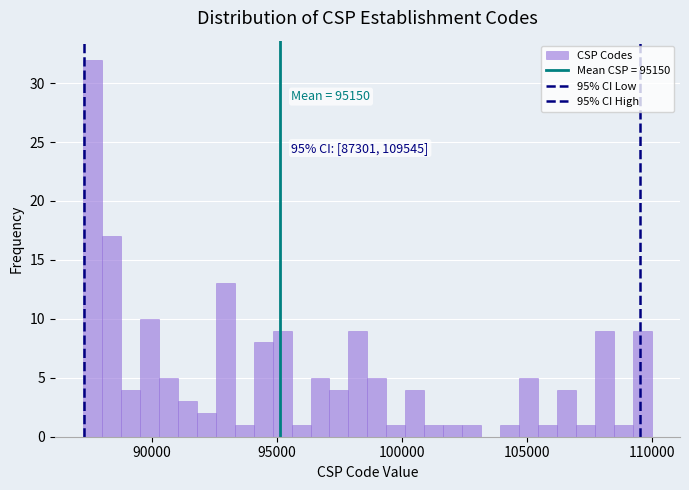

Around what value on the x-axis is the tallest bar? Give the approximate position of its centre, as read against the axis.

87500